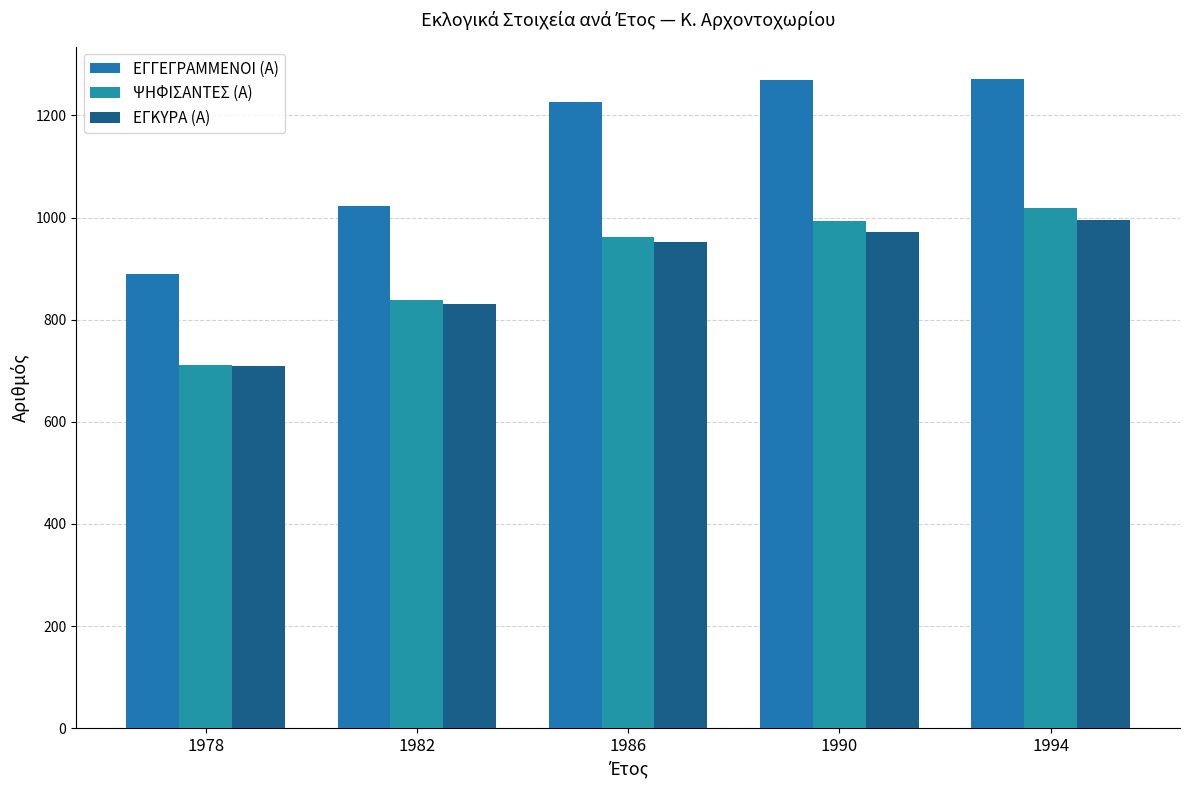

At which label does ΨΗΦΙΣΑΝΤΕΣ (Α) reach its minimum?

1978